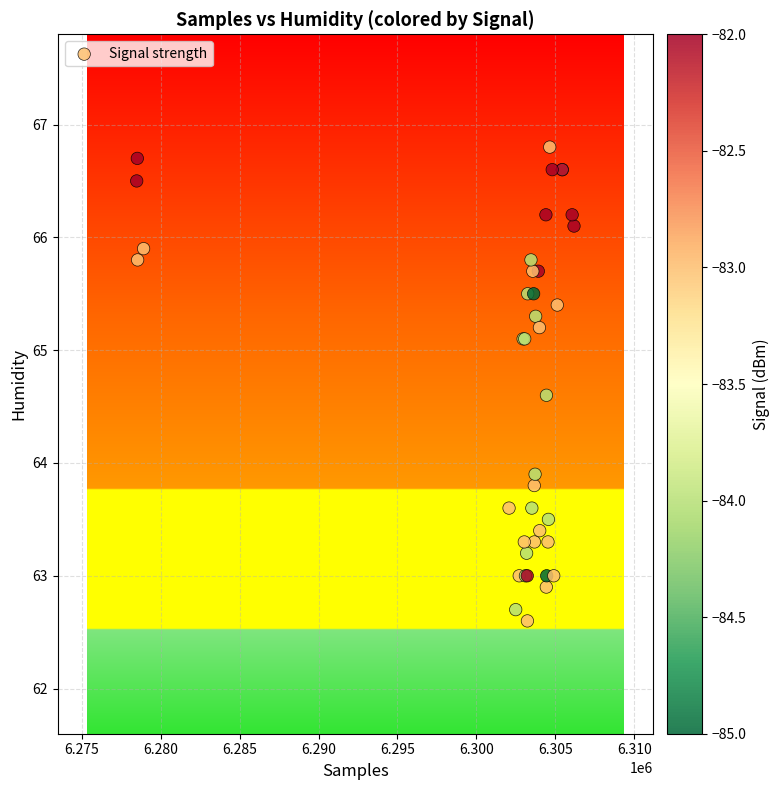

What Y value in the scatter plot is closest to 64?

63.9